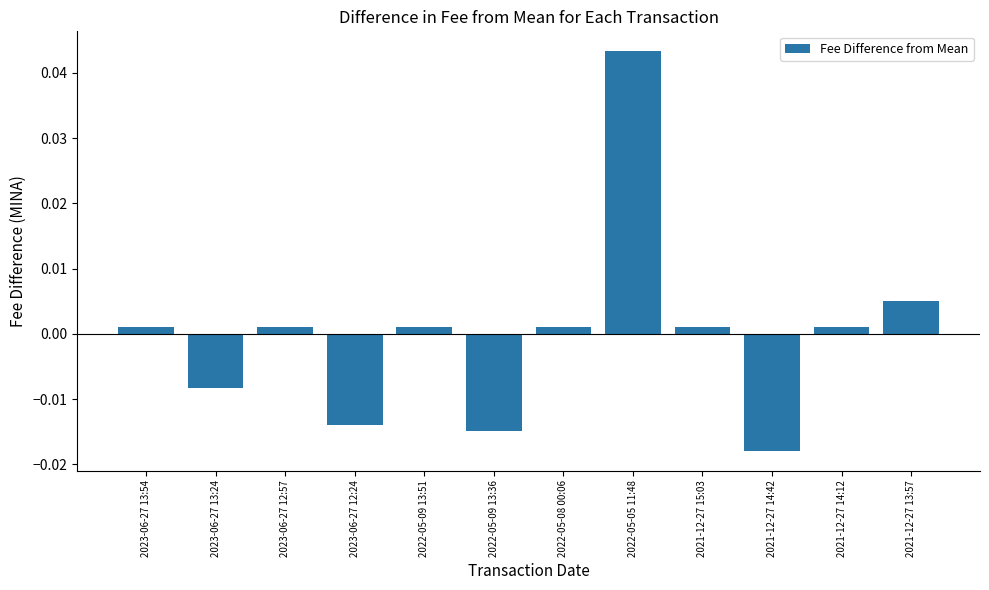

Which label corresponds to the largest value in the chart?

2022-05-05 11:48